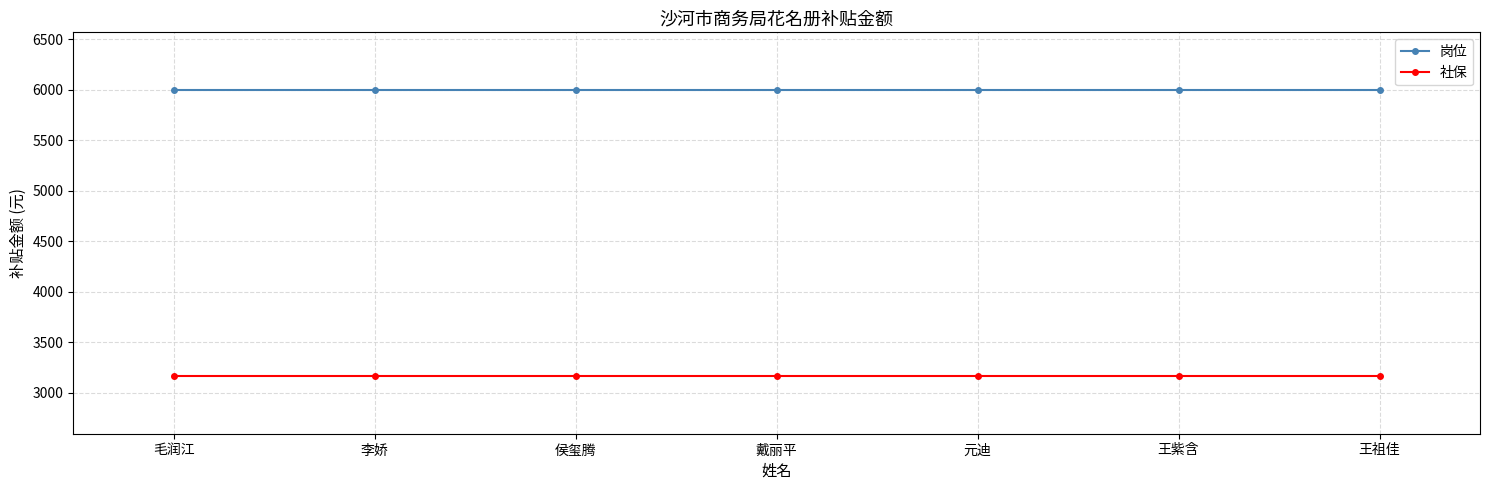

True or false: 社保 has a value of 3160.7 at 元迪.

True